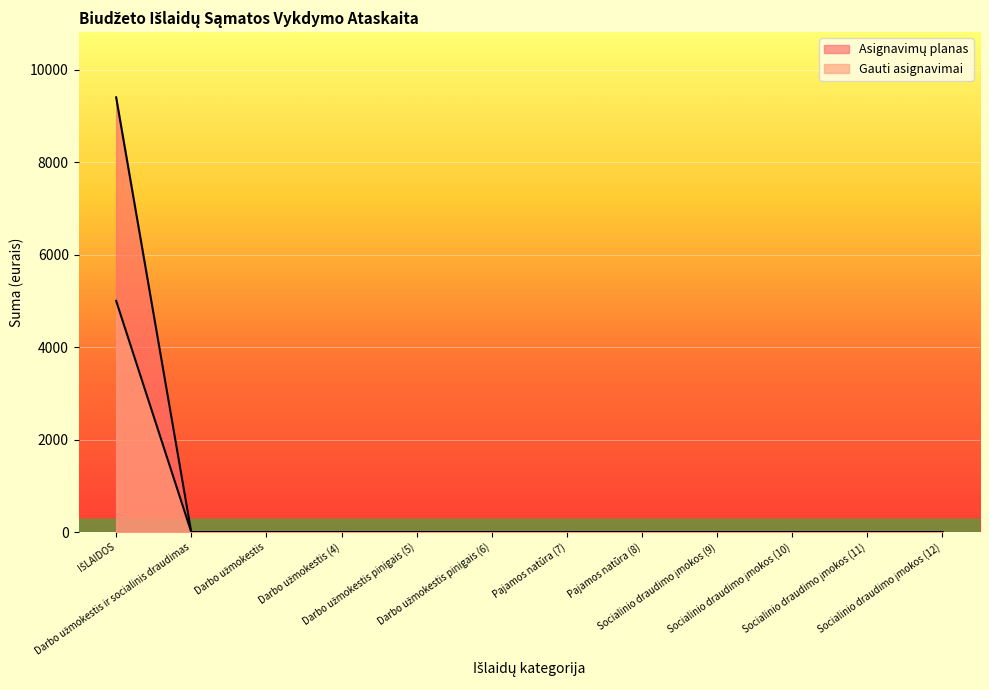

True or false: Gauti asignavimai and Asignavimų planas cross at least once.

False